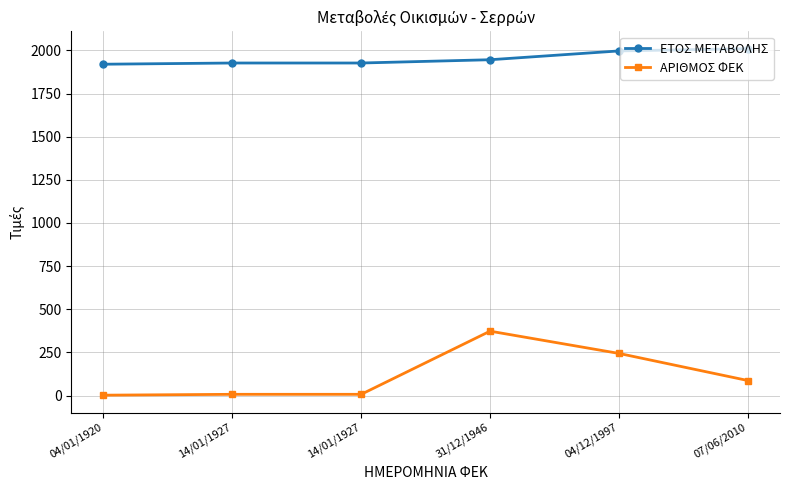

The value of ΕΤΟΣ ΜΕΤΑΒΟΛΗΣ at 07/06/2010 is 1067. True or false?

False